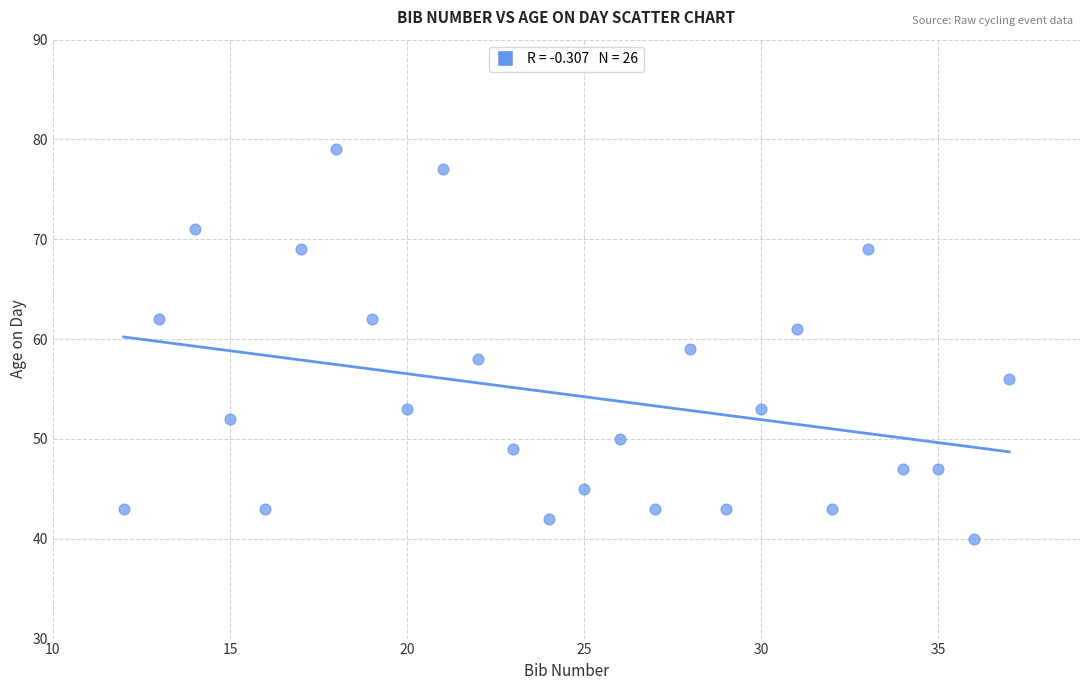

What is the range of X values (max minus min)?

25